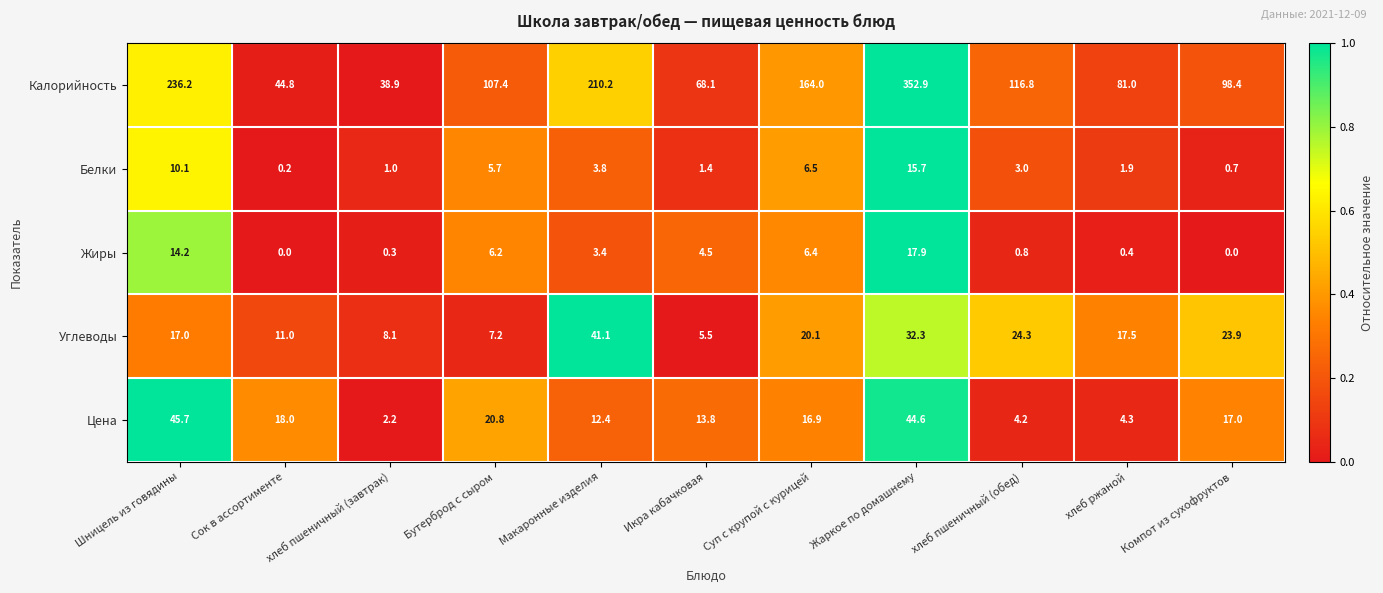

How many data points does each series have?

11